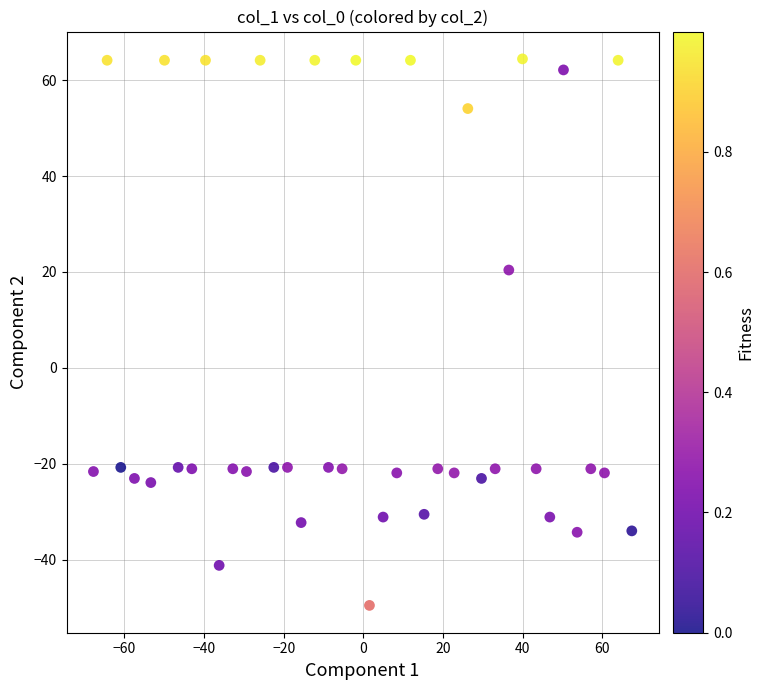

What Y value in the scatter plot is closest to 7?

20.4